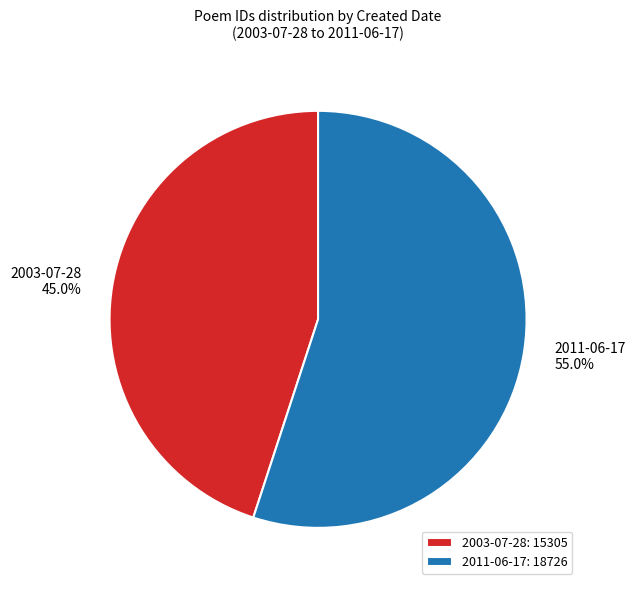

Rank the categories by value from highest to lowest.

2011-06-17, 2003-07-28